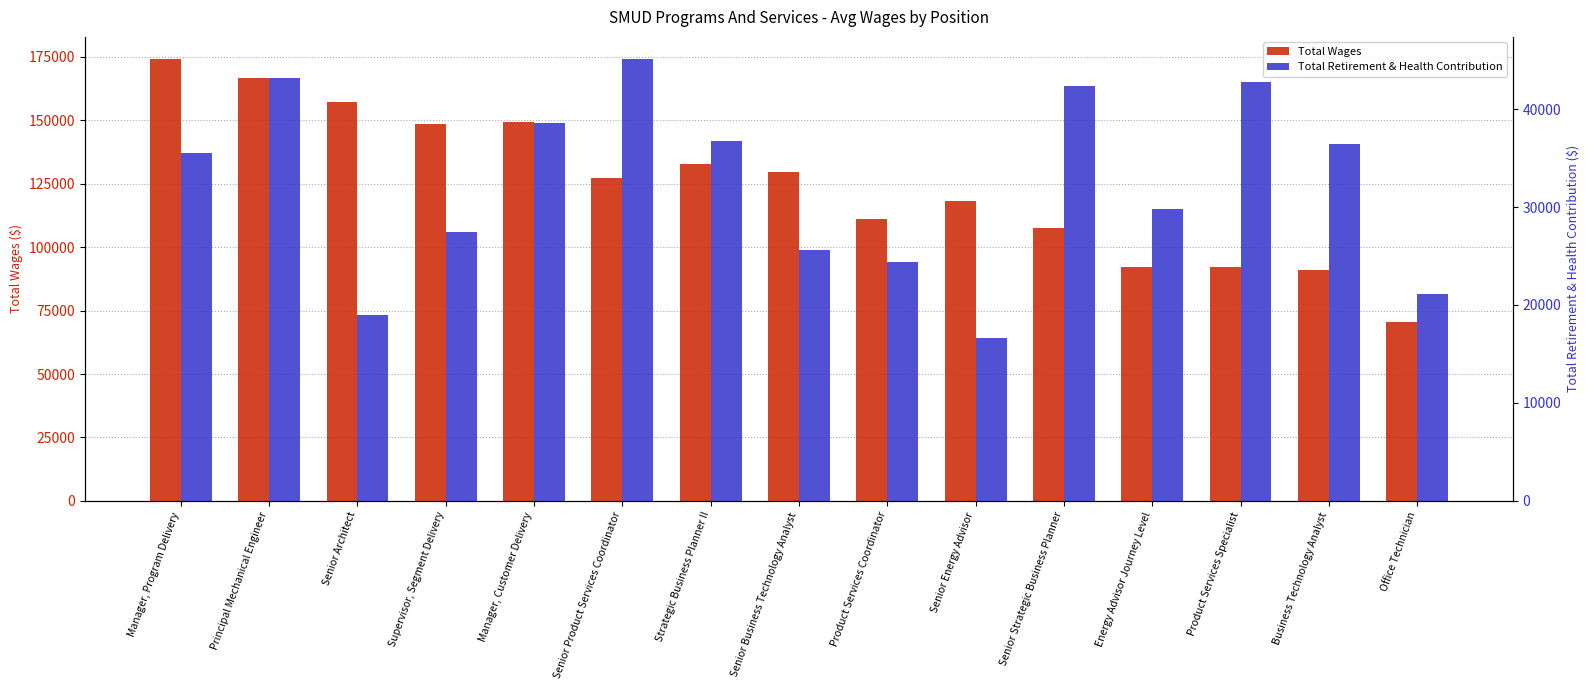

Between Principal Mechanical Engineer and Product Services Specialist, which is larger?

Principal Mechanical Engineer